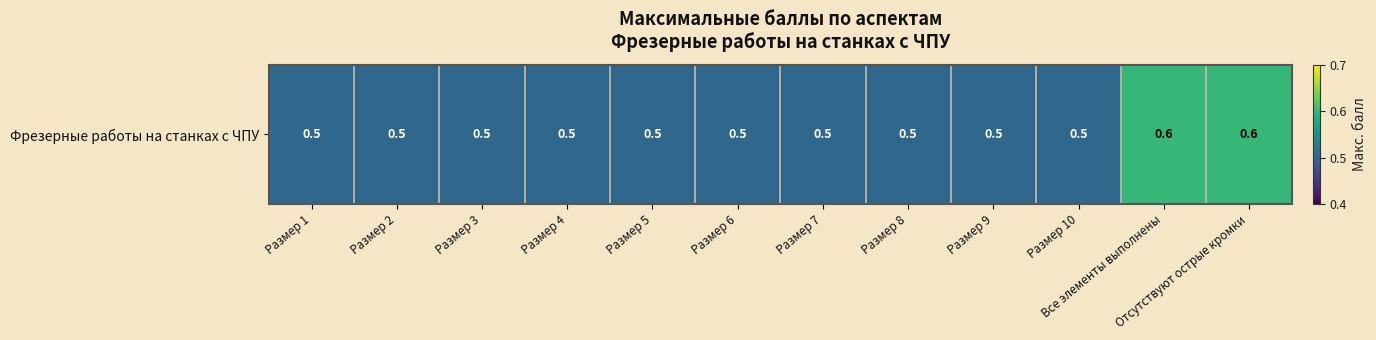

Reading right to left, list all the values displayed in this chart.

Отсутствуют острые кромки=0.6	Все элементы выполнены=0.6	Размер 10=0.5	Размер 9=0.5	Размер 8=0.5	Размер 7=0.5	Размер 6=0.5	Размер 5=0.5	Размер 4=0.5	Размер 3=0.5	Размер 2=0.5	Размер 1=0.5